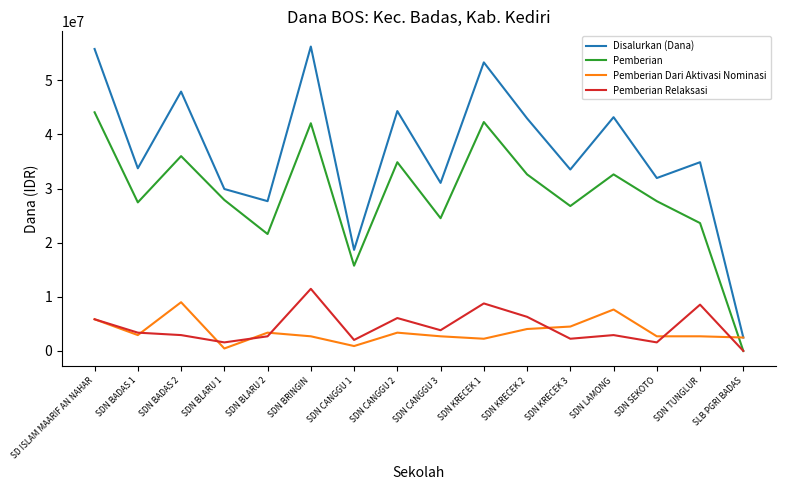

Is it true that Disalurkan (Dana) equals 89738861 at SDN BRINGIN?

False